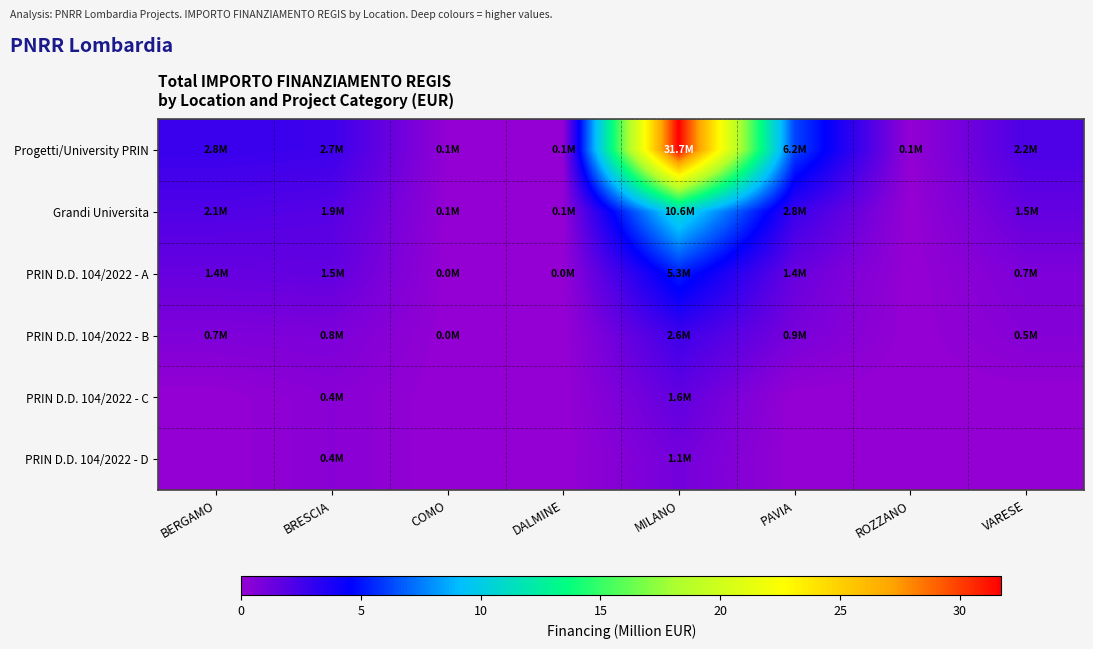

Which has a higher value, VARESE or PAVIA?

PAVIA